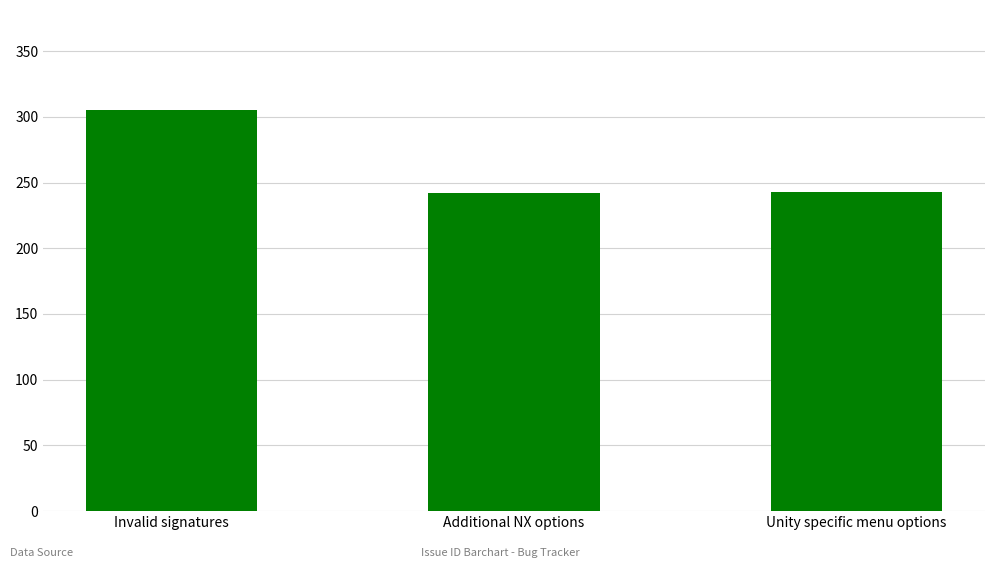

Which has a higher value, Invalid signatures or Unity specific menu options?

Invalid signatures